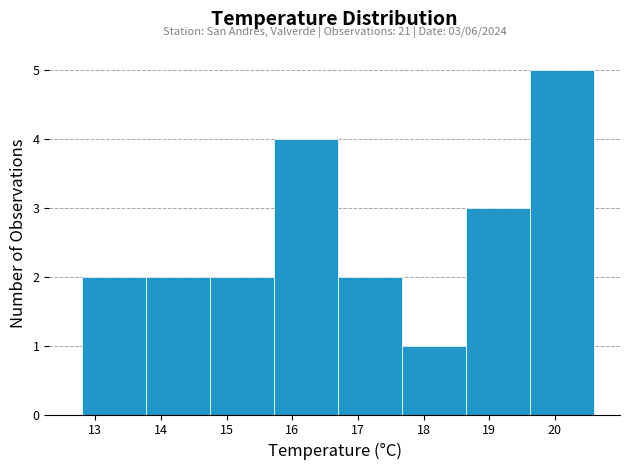

Which range on the x-axis has the tallest bar?

19.6 to 20.6